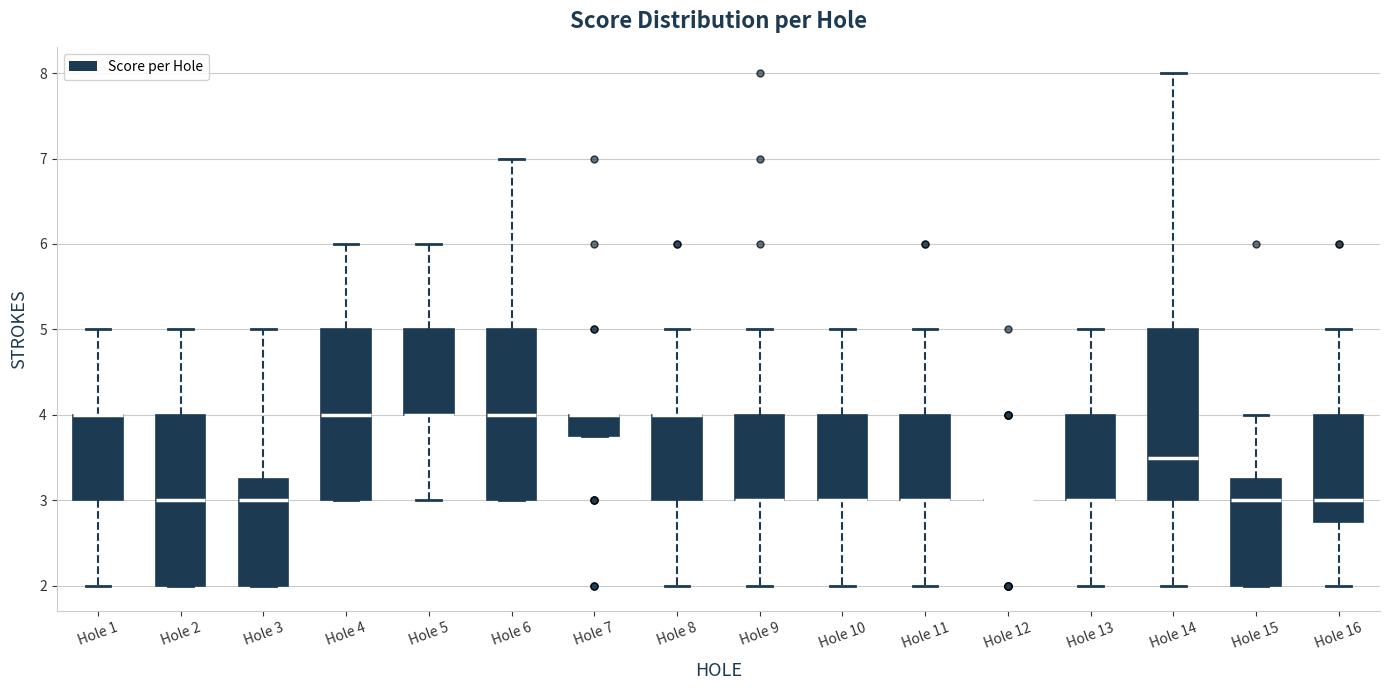

Reading left to right, transcribe this box plot: for each box, give where its median line is, the range the box spans, and where its two whiskers end, as read against the y-axis. The values are not printed on the chart, so give them approximately, as read against the axis.

Hole 1: median 4.0 (drawn on the box's upper edge), box 3.0 to 4.0, whiskers 2.0 to 5.0
Hole 2: median 3.0, box 2.0 to 4.0, whiskers 2.0 to 5.0
Hole 3: median 3.0, box 2.0 to 3.3, whiskers 2.0 to 5.0
Hole 4: median 4.0, box 3.0 to 5.0, whiskers 3.0 to 6.0
Hole 5: median 4.0 (drawn on the box's lower edge), box 4.0 to 5.0, whiskers 3.0 to 6.0
Hole 6: median 4.0, box 3.0 to 5.0, whiskers 3.0 to 7.0
Hole 7: median 4.0 (drawn on the box's upper edge), box 3.8 to 4.0, whiskers 3.8 to 4.0
Hole 8: median 4.0 (drawn on the box's upper edge), box 3.0 to 4.0, whiskers 2.0 to 5.0
Hole 9: median 3.0 (drawn on the box's lower edge), box 3.0 to 4.0, whiskers 2.0 to 5.0
Hole 10: median 3.0 (drawn on the box's lower edge), box 3.0 to 4.0, whiskers 2.0 to 5.0
Hole 11: median 3.0 (drawn on the box's lower edge), box 3.0 to 4.0, whiskers 2.0 to 5.0
Hole 12: box collapsed to a line at 3.0, whiskers 3.0 to 3.0
Hole 13: median 3.0 (drawn on the box's lower edge), box 3.0 to 4.0, whiskers 2.0 to 5.0
Hole 14: median 3.5, box 3.0 to 5.0, whiskers 2.0 to 8.0
Hole 15: median 3.0, box 2.0 to 3.3, whiskers 2.0 to 4.0
Hole 16: median 3.0, box 2.8 to 4.0, whiskers 2.0 to 5.0